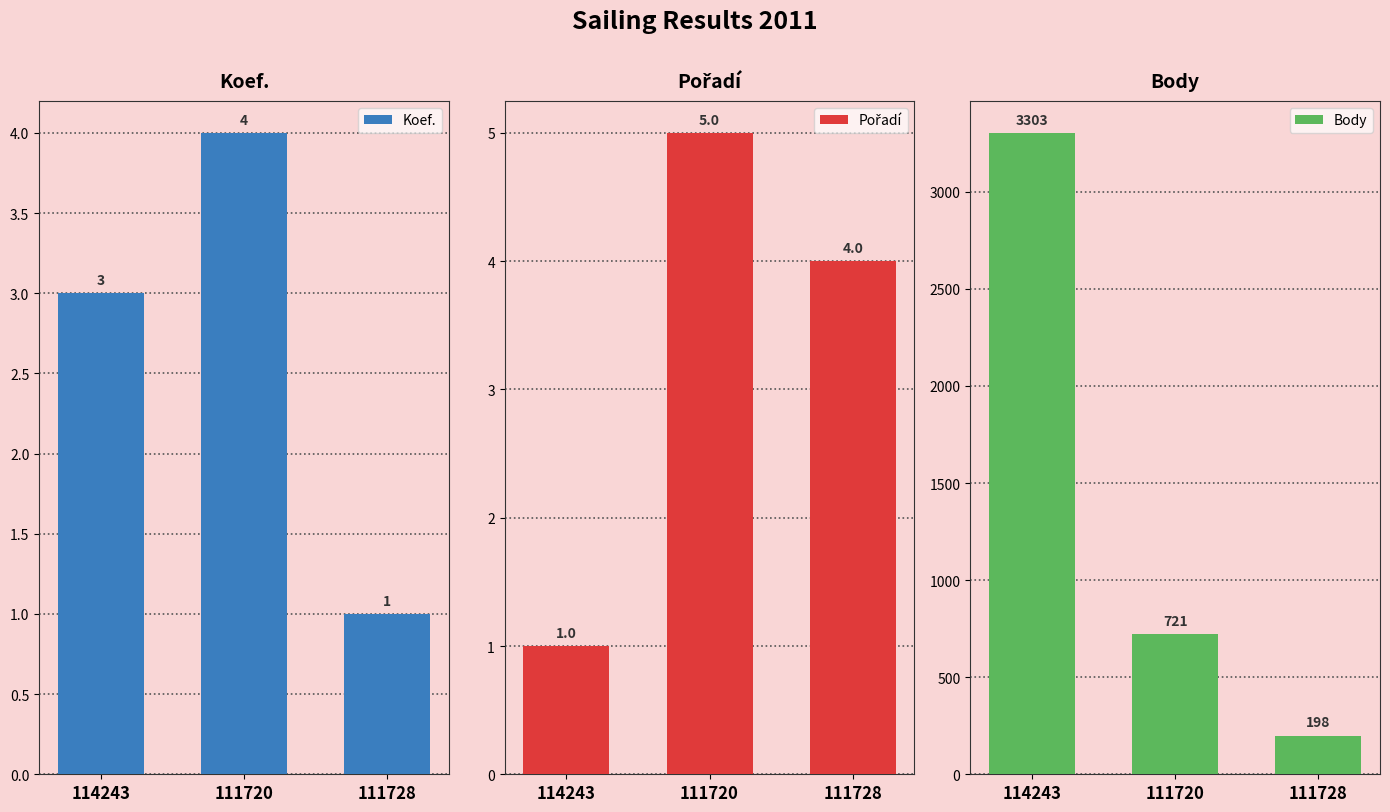

How many bars are there in each group?

3